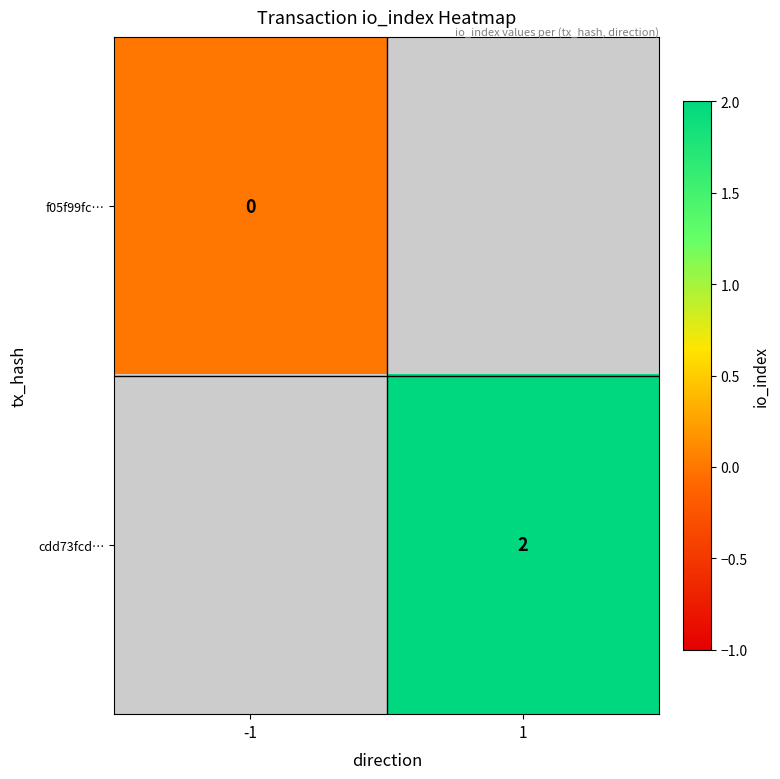

True or false: cdd73fcd… has a value of 2 at 1.

True